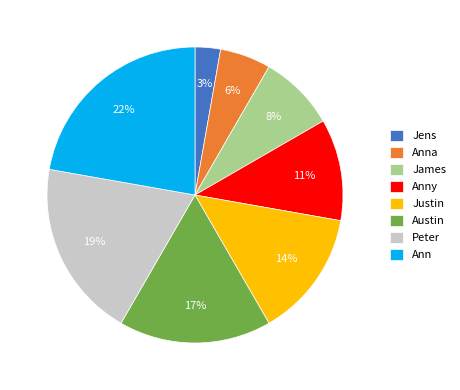

Approximately how many times larger is the value at Austin compared to Justin?

1.2